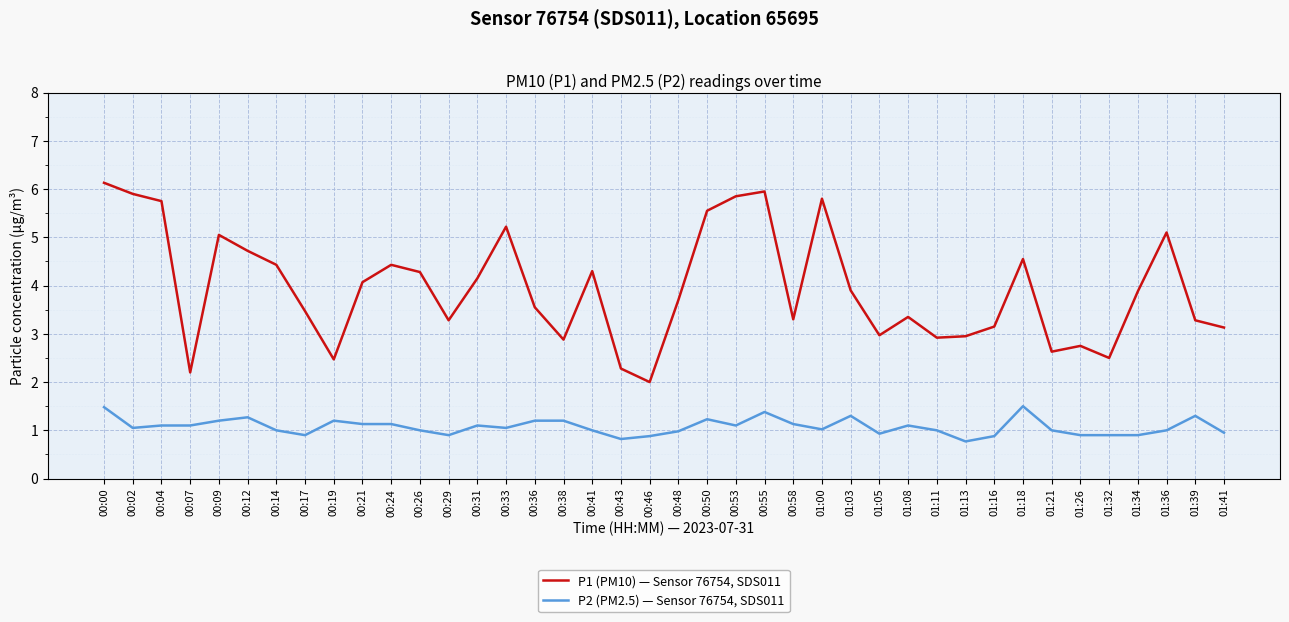

Which series changed the most between 00:43 and 01:26?

P1 (PM10) — Sensor 76754, SDS011